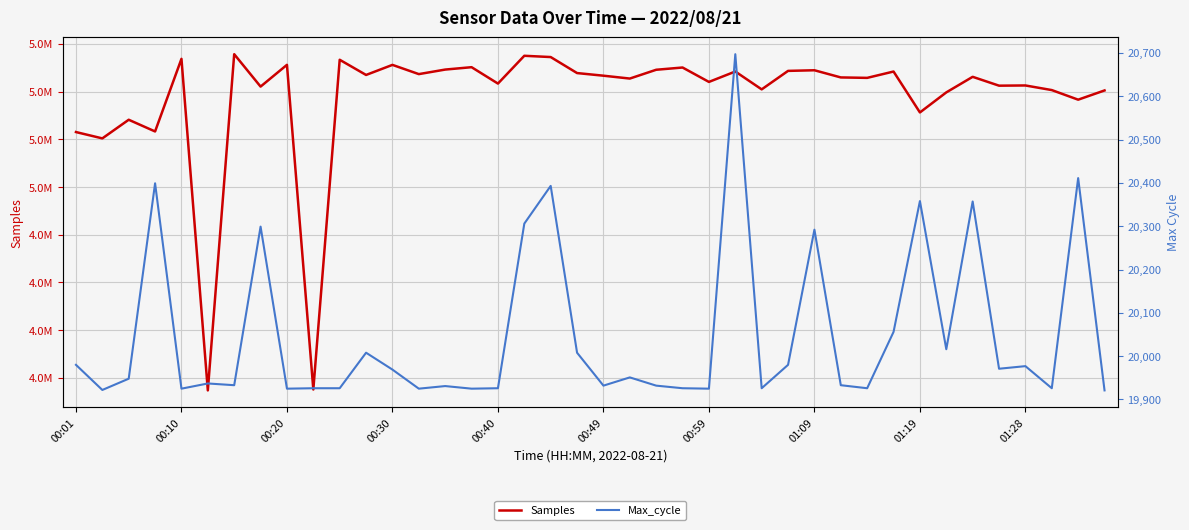

In Samples, how many points are lower than both neighbors (excluding endpoints)?

15